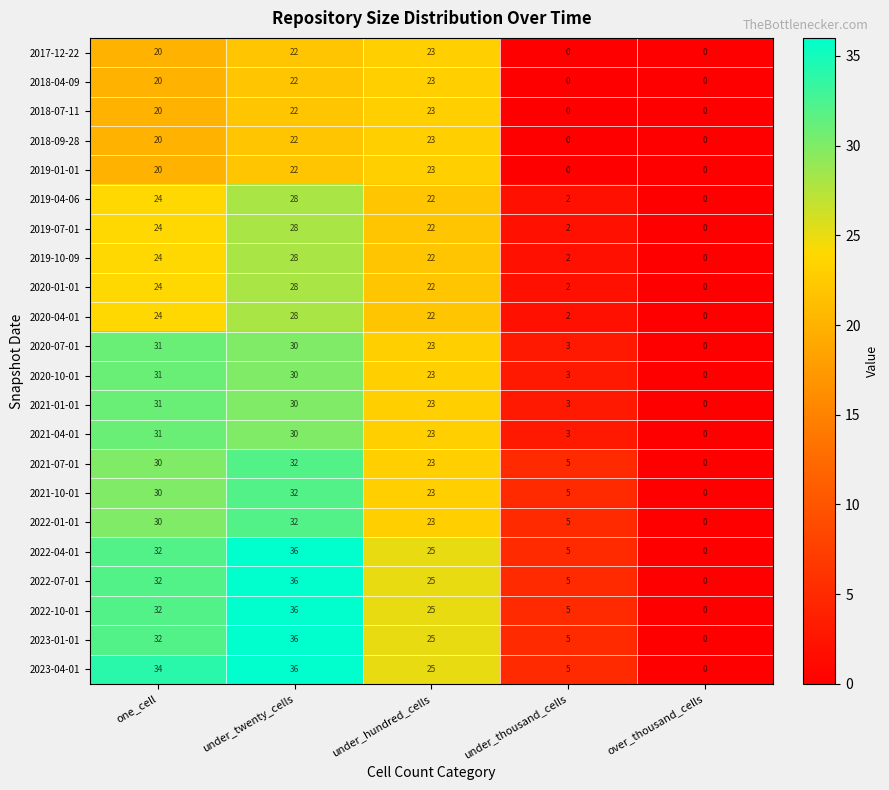

What is the difference between the second highest and second lowest values in the 2018-09-28 series?

22